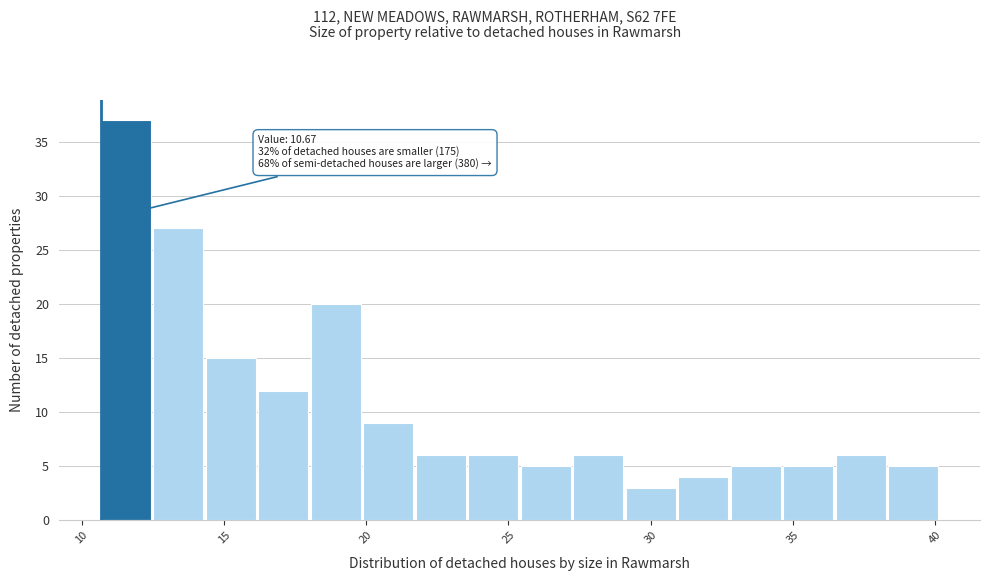

Around what value on the x-axis is the tallest bar? Give the approximate position of its centre, as read against the axis.

11.5